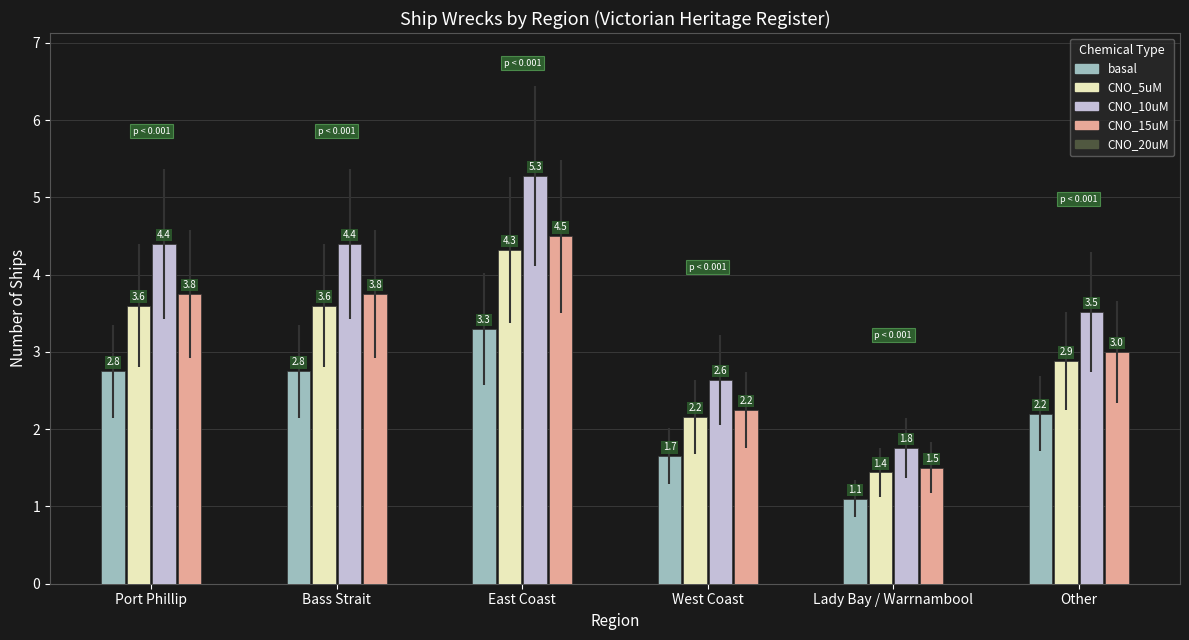

What is the greatest value displayed?

5.3